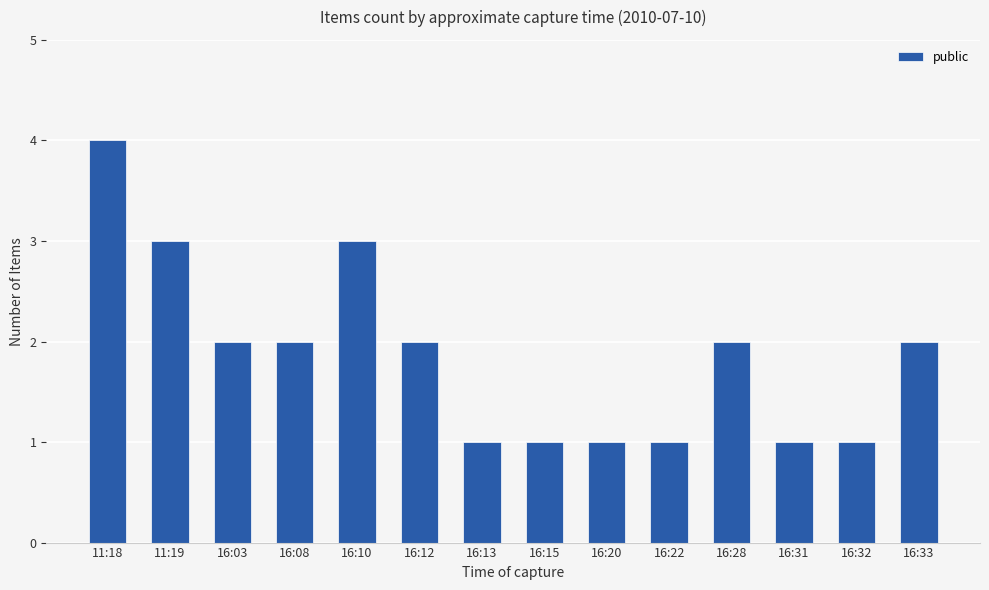

Reading left to right, list all the values displayed in this chart.

4	3	2	2	3	2	1	1	1	1	2	1	1	2